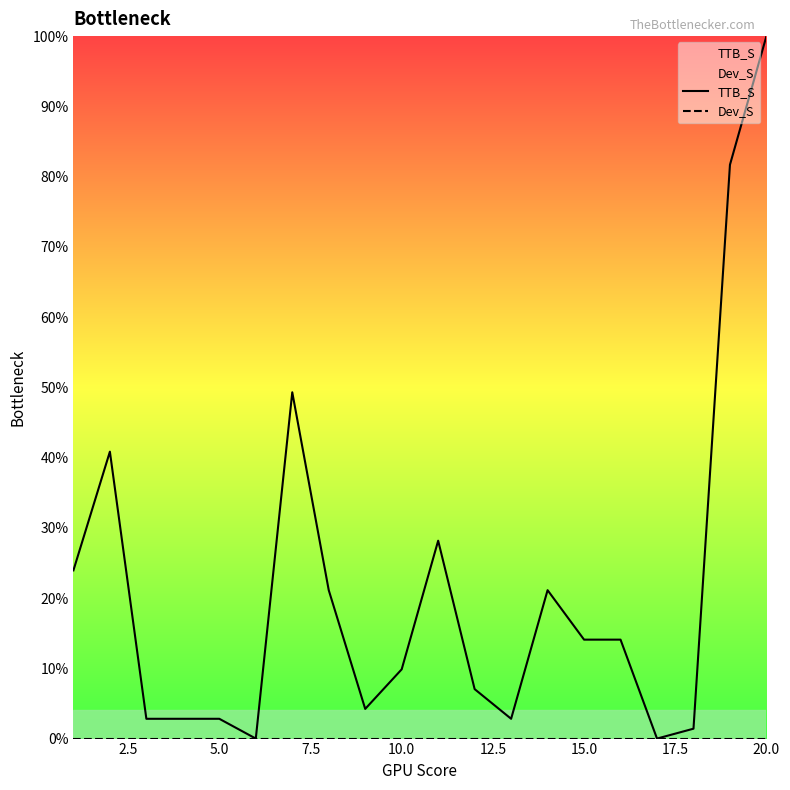

Is it true that TTB_S equals 100.0 at 20.0?

True